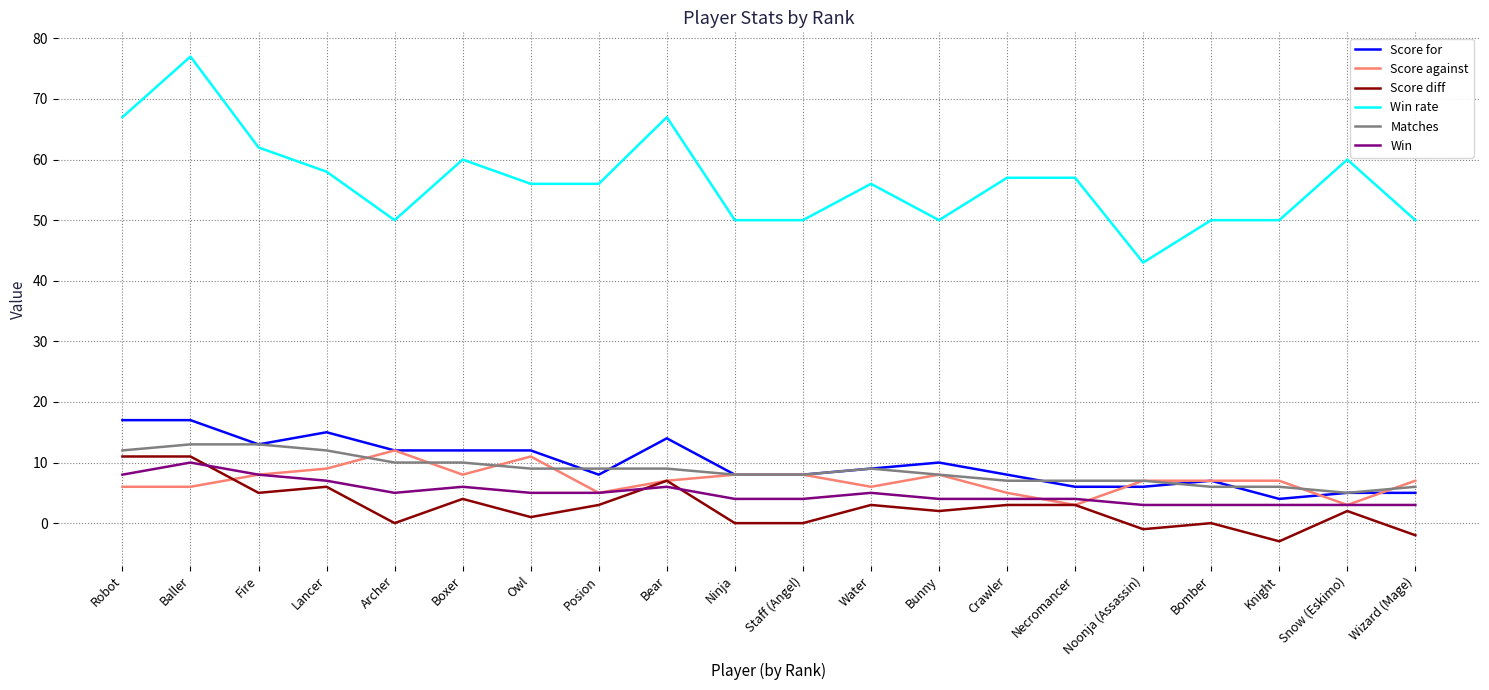

True or false: Score diff and Score against intersect in this chart.

True